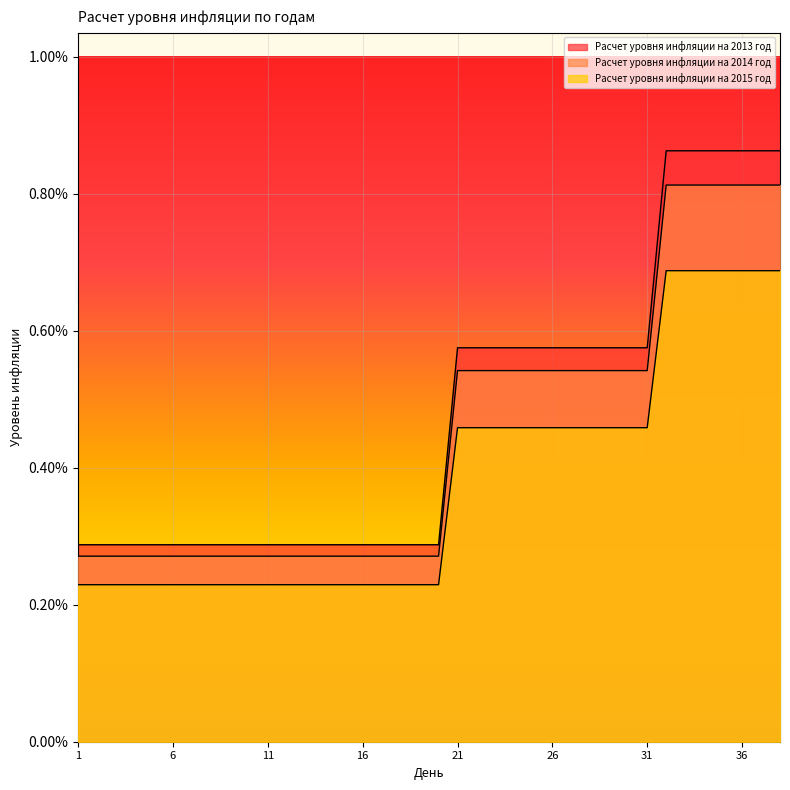

Which has a higher value, 28 or 1?

28